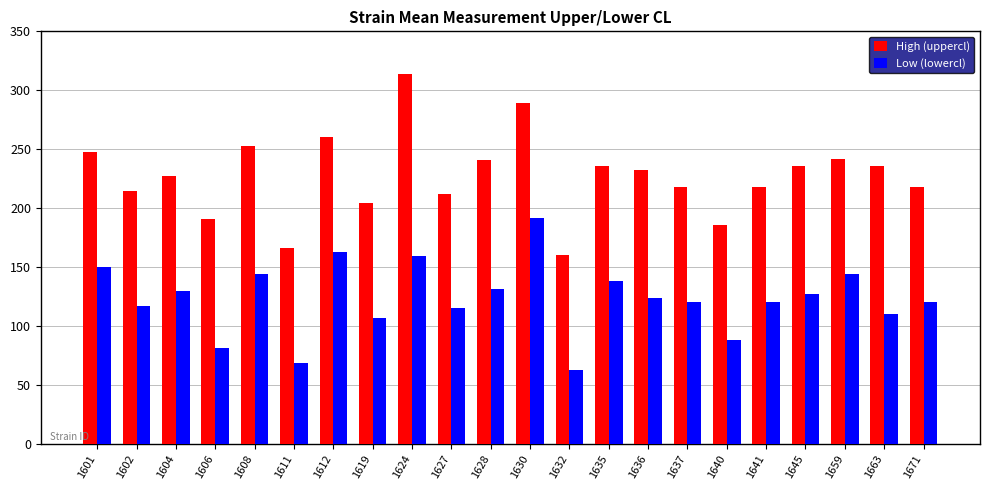

Which series changed the most between 1628 and 1671?

High (uppercl)